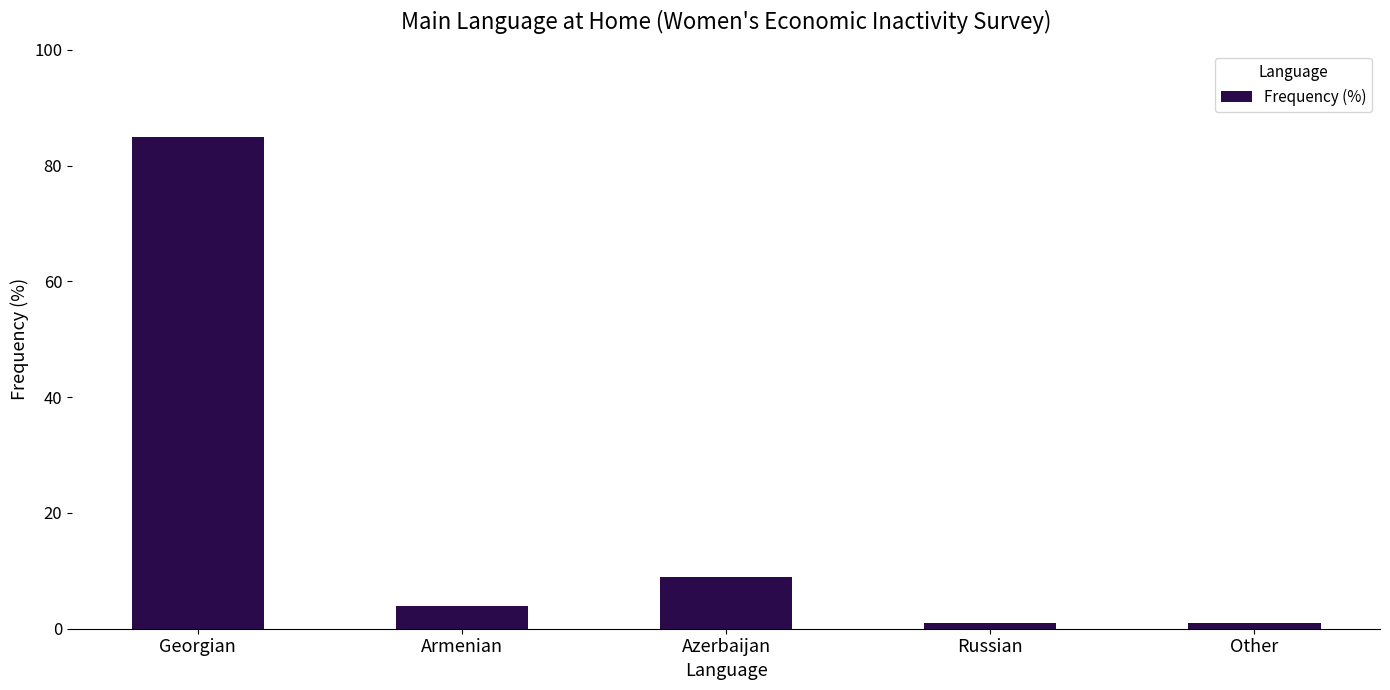

What is the label of the 5th bar from the right?

Georgian